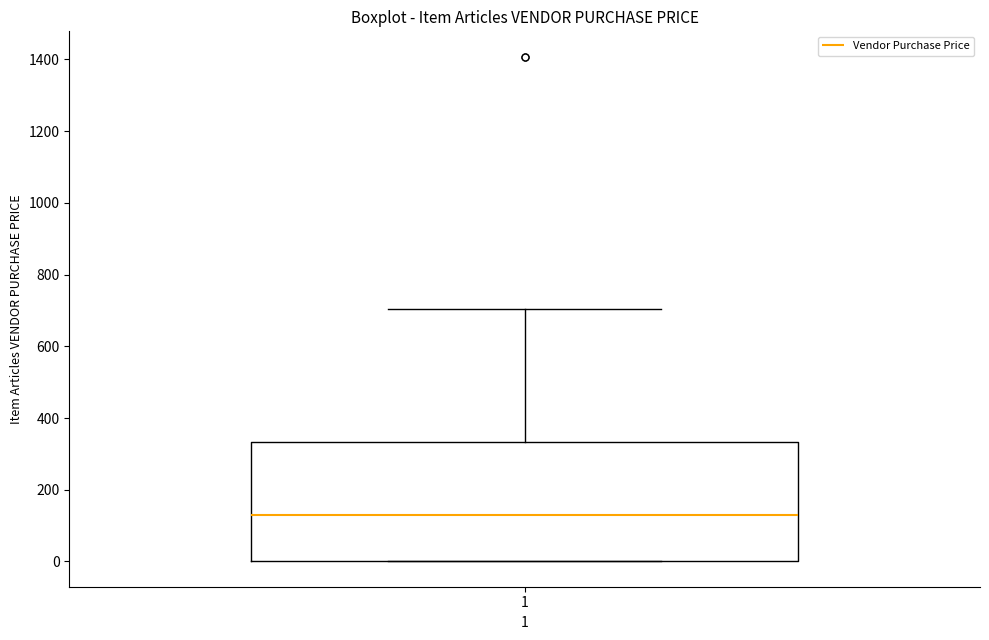

Where does the upper whisker of the box at x = 1 end on the y-axis? The values are not printed on the chart, so give them approximately, as read against the axis.

700